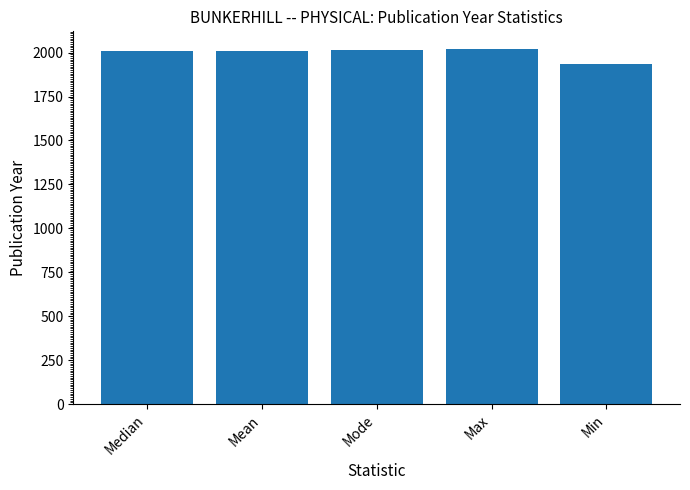

Which has a higher value, Min or Mode?

Mode